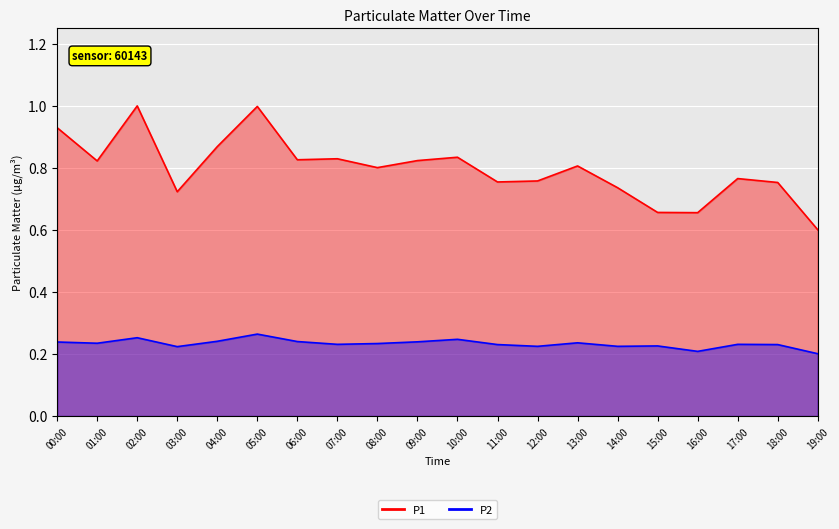

True or false: P2 and P1 cross at least once.

False